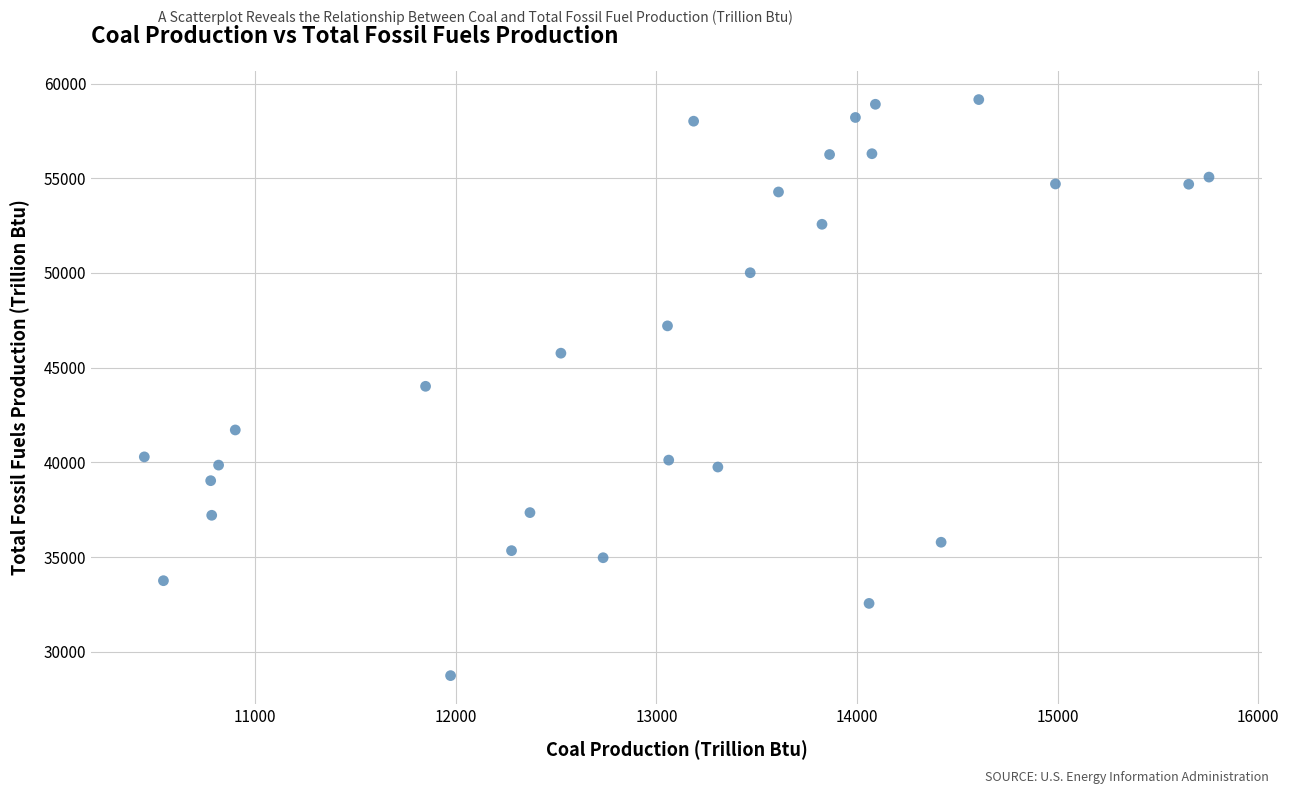

What is the range of X values (max minus min)?

5307.6